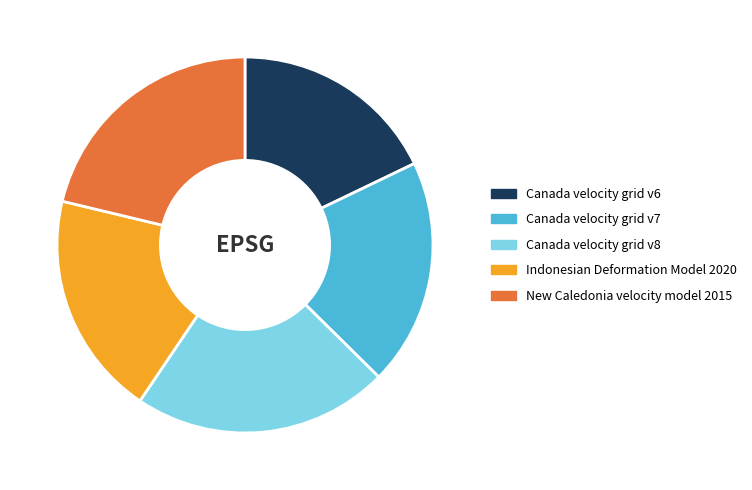

Is it true that Canada velocity grid v6 is 18% of the pie?

True